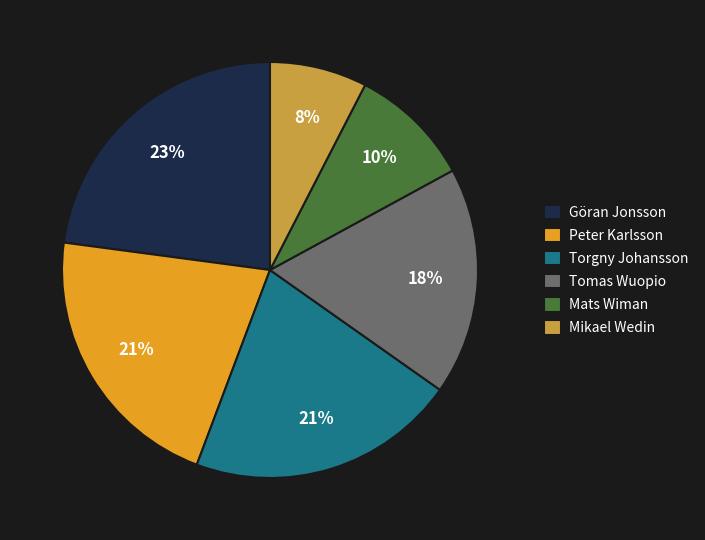

Is the sum of Torgny Johansson and Mats Wiman greater than half?

No